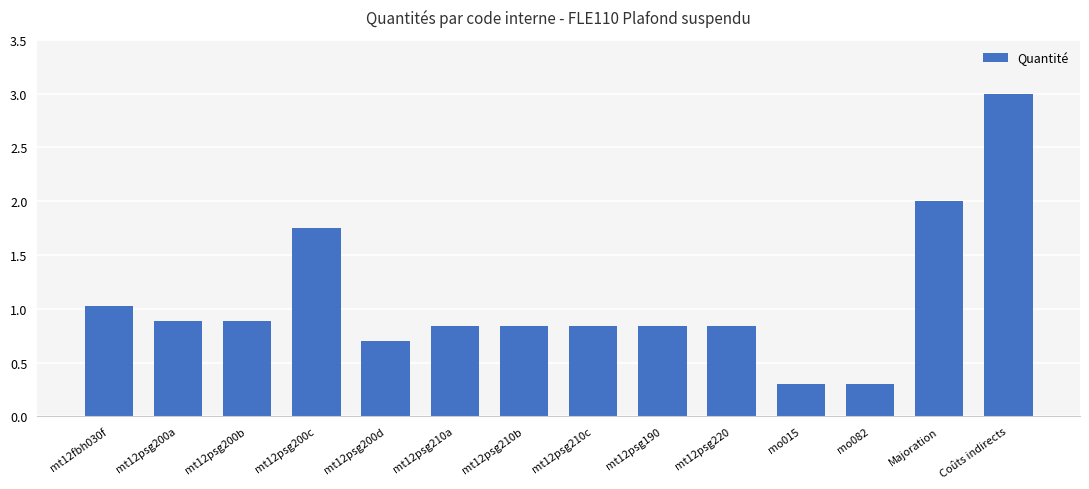

What is the minimum value shown in the chart?

0.3